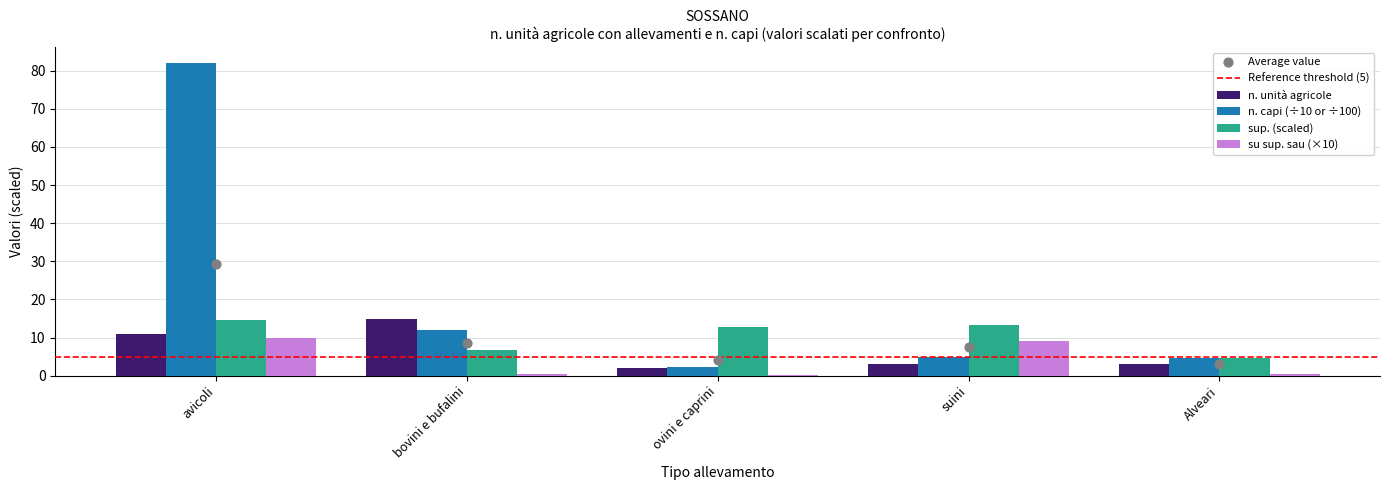

Which series reaches the minimum Y coordinate?

n. unità agricole